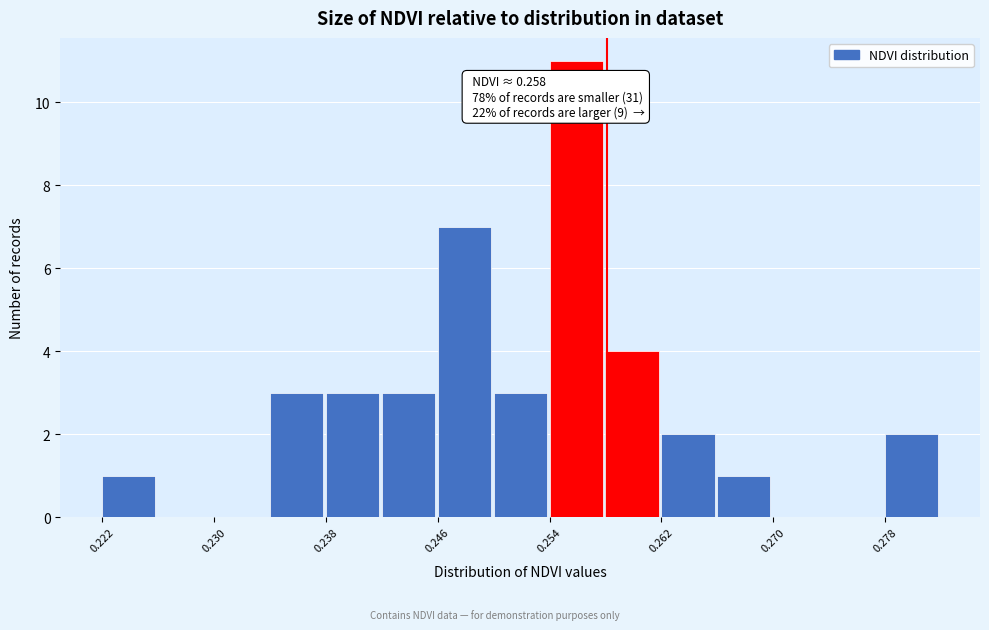

Read against the x-axis, roughly where is the centre of the tallest bar?

0.256